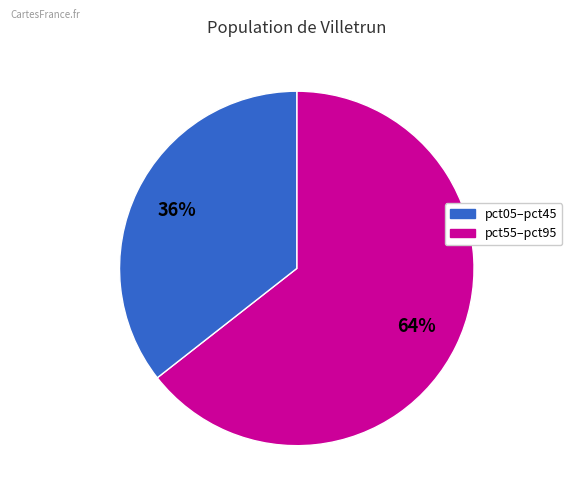

Is there a majority slice in this chart?

Yes